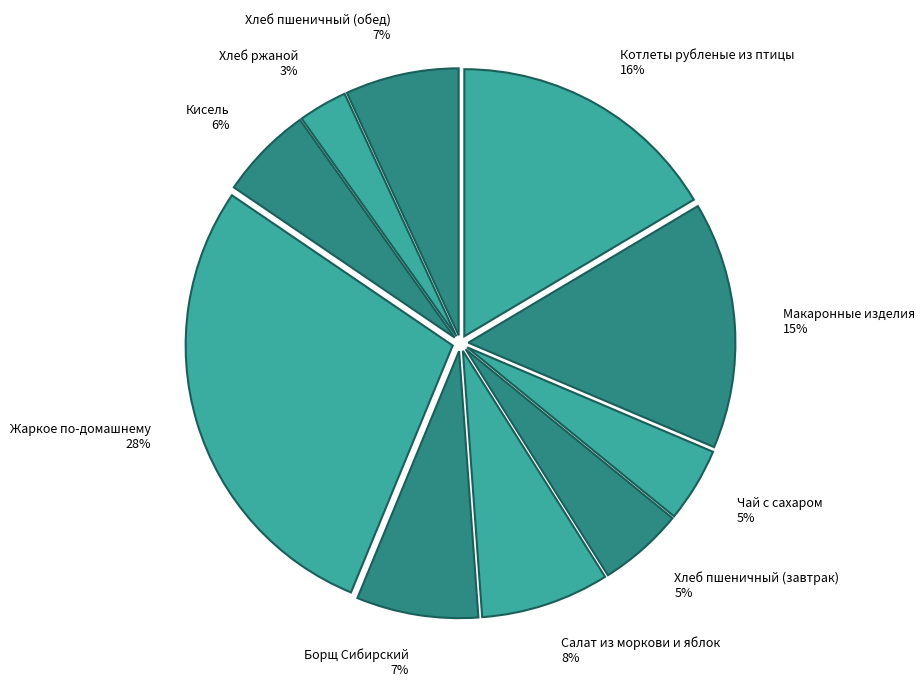

Is there a majority slice in this chart?

No